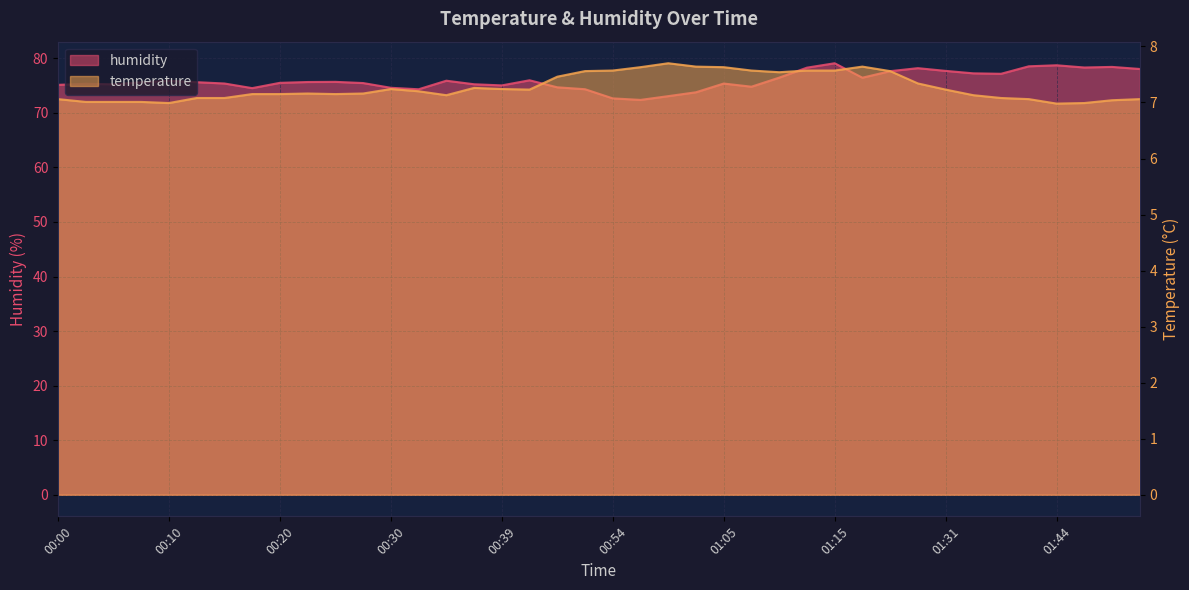

True or false: humidity and temperature cross at least once.

False